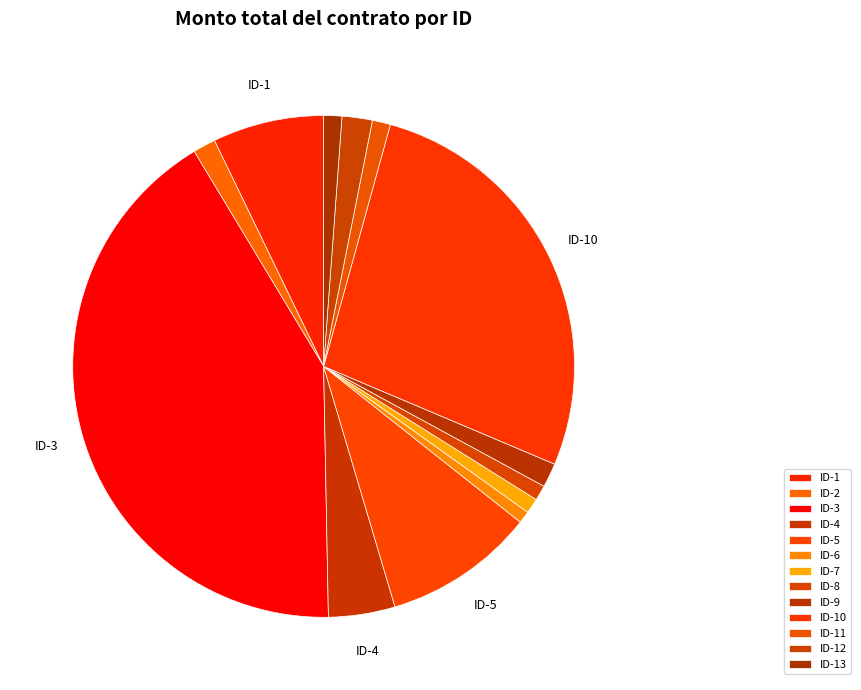

How many slices are in this pie chart?

13